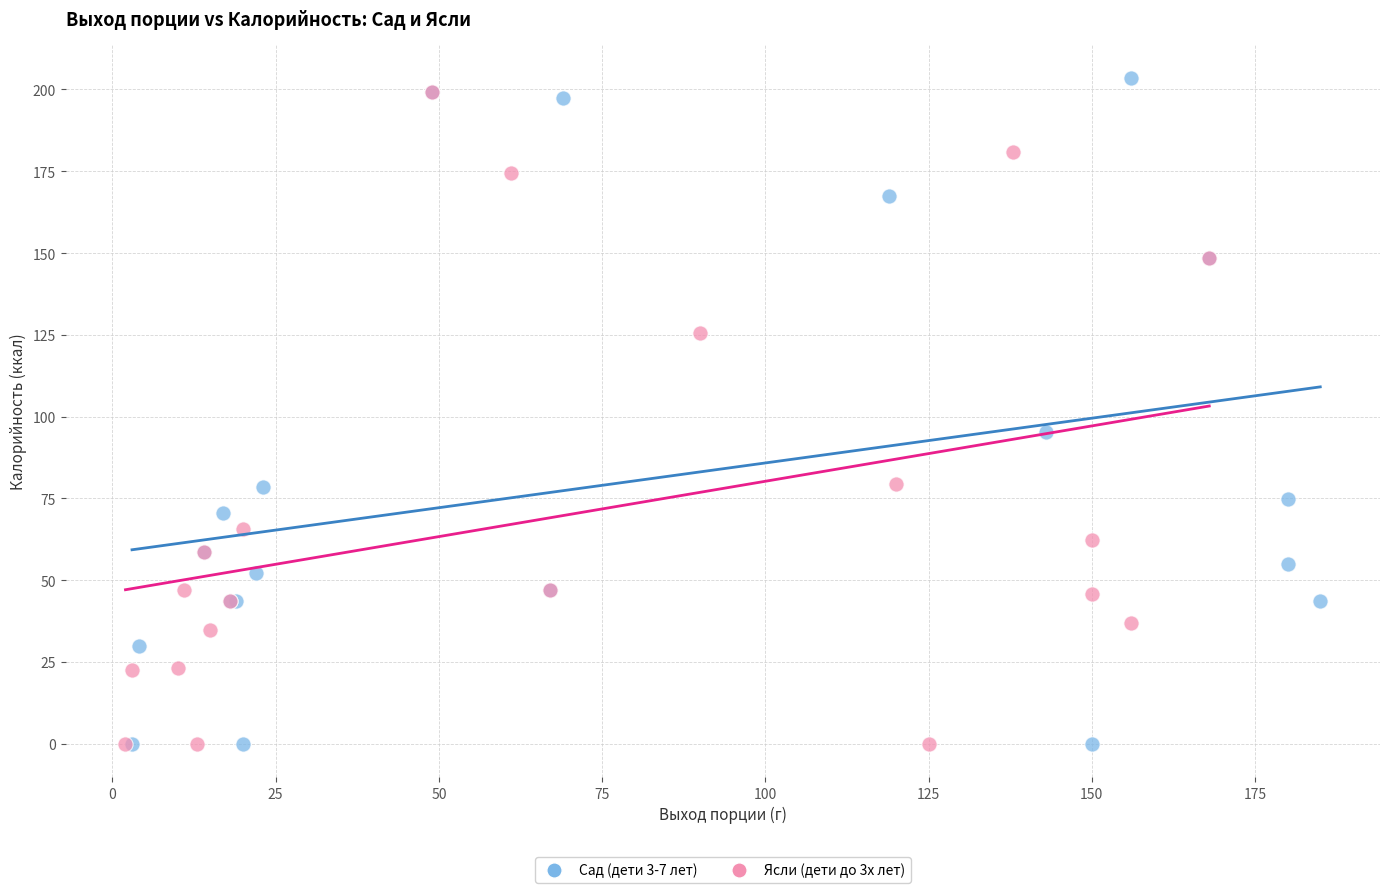

What are all the series names shown in the legend?

Сад (дети 3-7 лет), Ясли (дети до 3х лет)